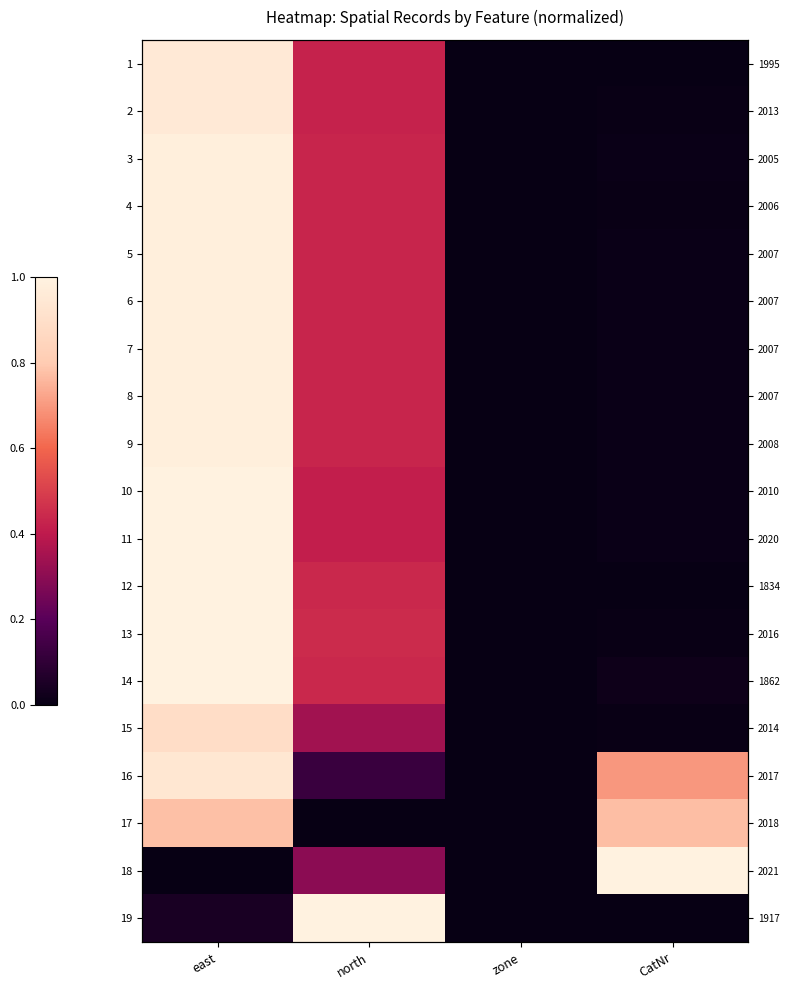

How many data points in 14 are above 0?

3